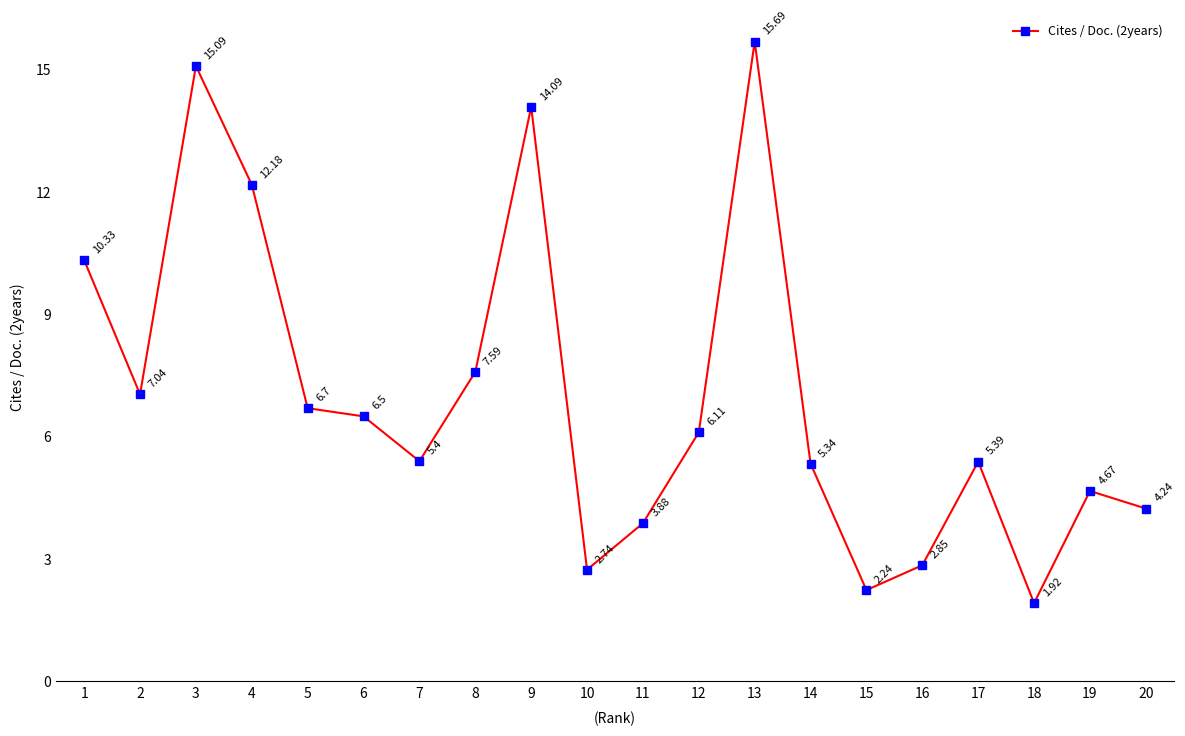

Which label corresponds to the smallest value in the chart?

18